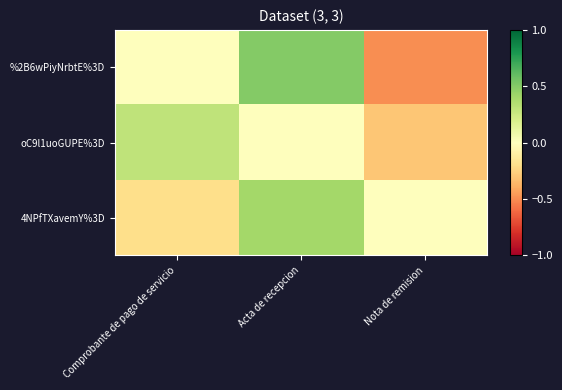

Which series has the largest total across all categories?

4NPfTXavemY%3D